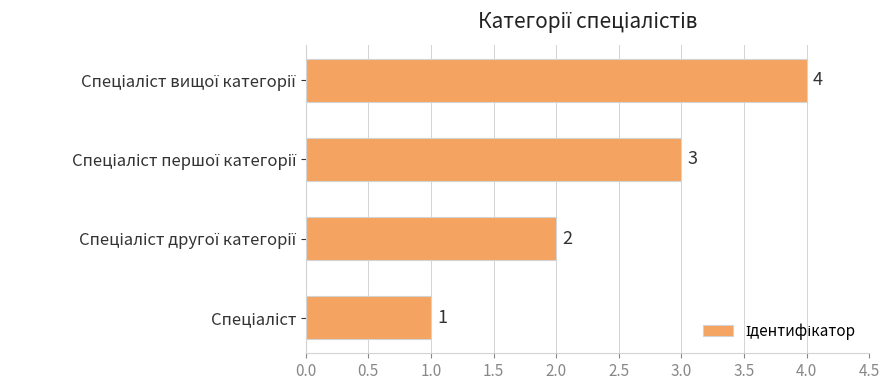

Are the bars grouped side by side (vs. stacked)?

No